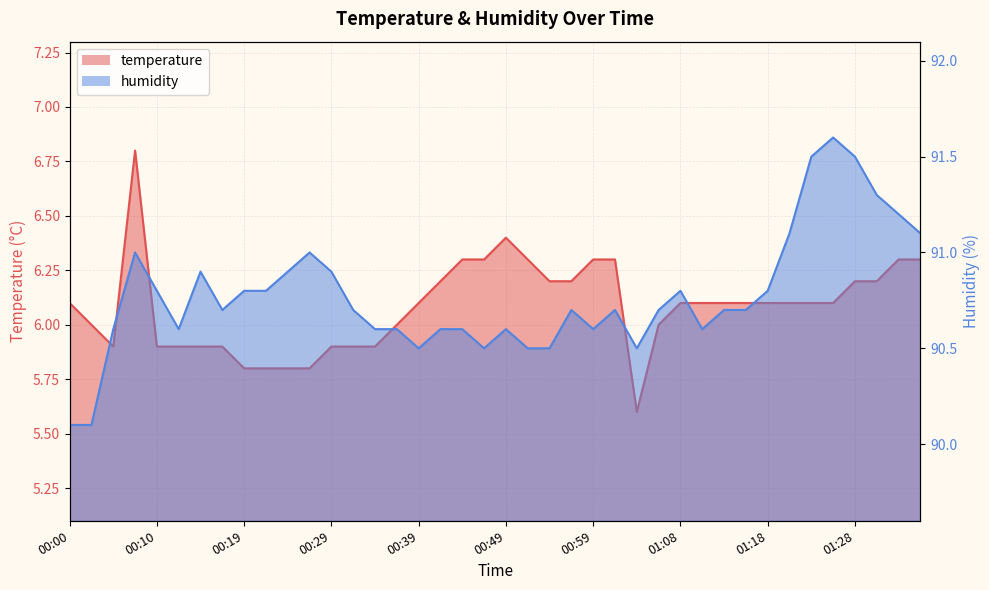

Reading right to left, list all the values displayed in this chart.

temperature: 01:35=6.3	01:33=6.3	01:30=6.2	01:28=6.2	01:26=6.1	01:23=6.1	01:21=6.1	01:18=6.1	01:16=6.1	01:13=6.1	01:11=6.1	01:08=6.1	01:06=6.0	01:03=5.6	01:01=6.3	00:59=6.3	00:56=6.2	00:54=6.2	00:51=6.3	00:49=6.4	00:46=6.3	00:44=6.3	00:41=6.2	00:39=6.1	00:37=6.0	00:34=5.9	00:32=5.9	00:29=5.9	00:27=5.8	00:24=5.8	00:22=5.8	00:19=5.8	00:17=5.9	00:14=5.9	00:12=5.9	00:10=5.9	00:07=6.8	00:05=5.9	00:02=6.0	00:00=6.1
humidity: 01:35=91.1	01:33=91.2	01:30=91.3	01:28=91.5	01:26=91.6	01:23=91.5	01:21=91.1	01:18=90.8	01:16=90.7	01:13=90.7	01:11=90.6	01:08=90.8	01:06=90.7	01:03=90.5	01:01=90.7	00:59=90.6	00:56=90.7	00:54=90.5	00:51=90.5	00:49=90.6	00:46=90.5	00:44=90.6	00:41=90.6	00:39=90.5	00:37=90.6	00:34=90.6	00:32=90.7	00:29=90.9	00:27=91.0	00:24=90.9	00:22=90.8	00:19=90.8	00:17=90.7	00:14=90.9	00:12=90.6	00:10=90.8	00:07=91.0	00:05=90.6	00:02=90.1	00:00=90.1